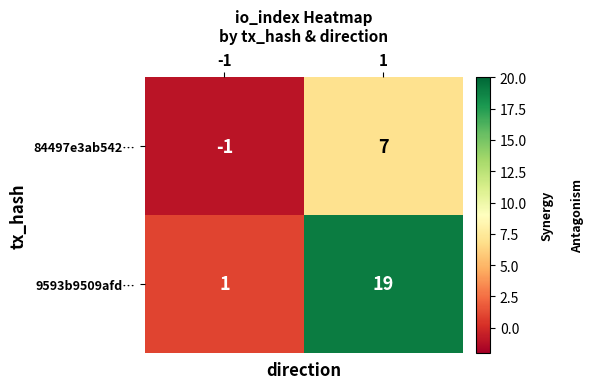

What is the average value of the 84497e3ab542… series?

3